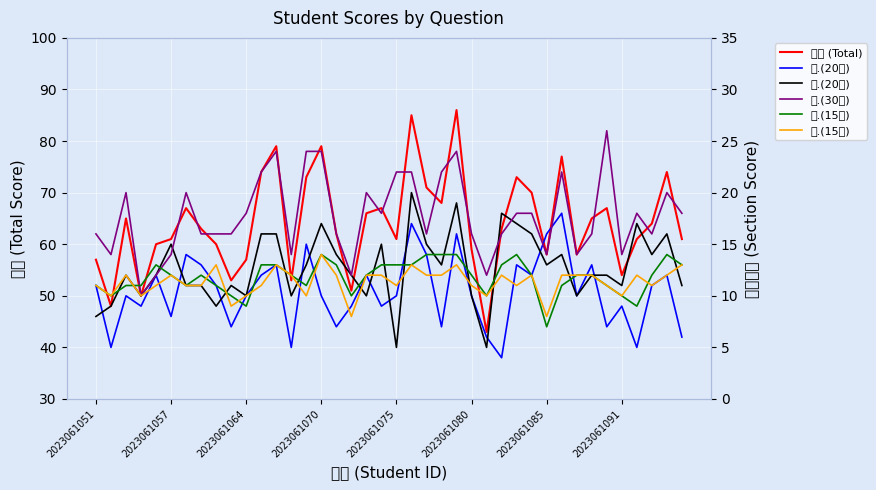

What are all the series names shown in the legend?

总分 (Total), 一.(20分), 二.(20分), 三.(30分), 四.(15分), 五.(15分)